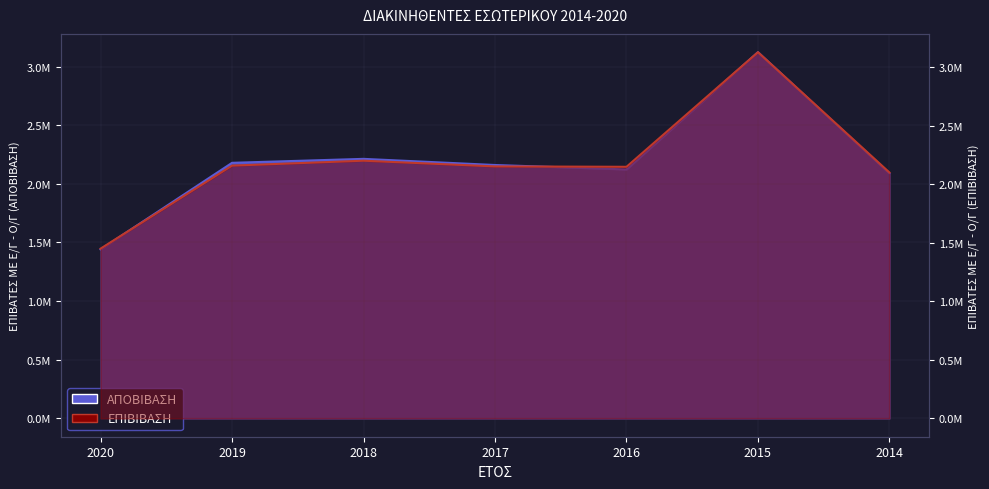

What is the spread (max minus min) of values at 2015?

5472